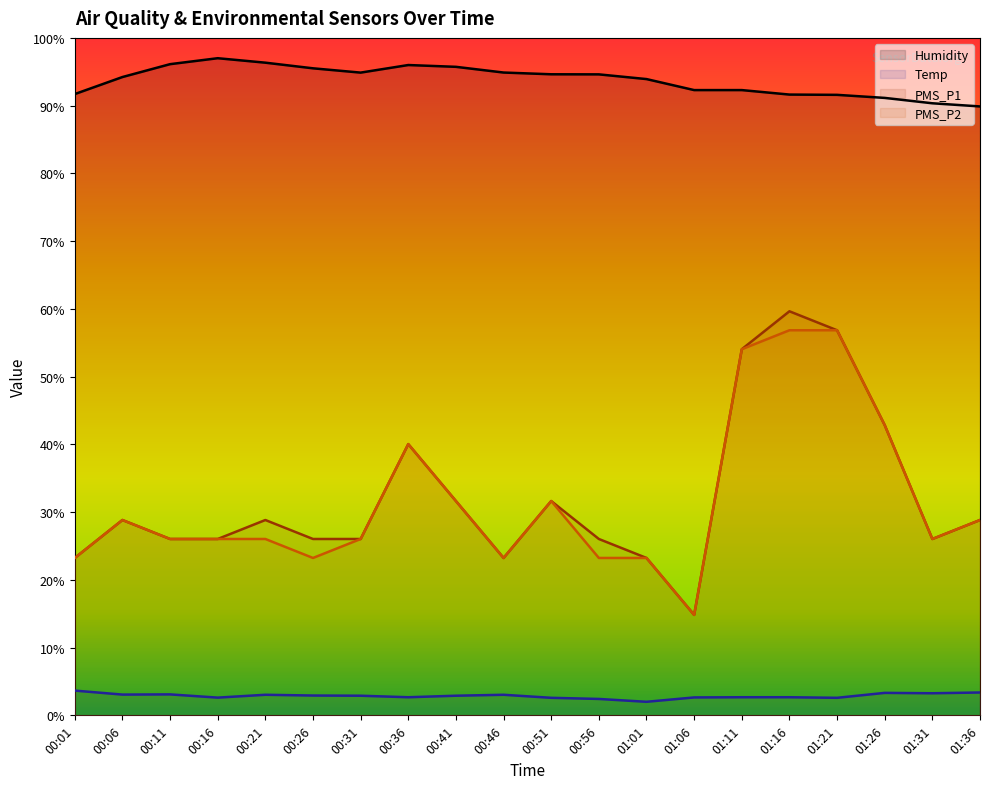

What value does the Humidity series have at 00:11?

96.1